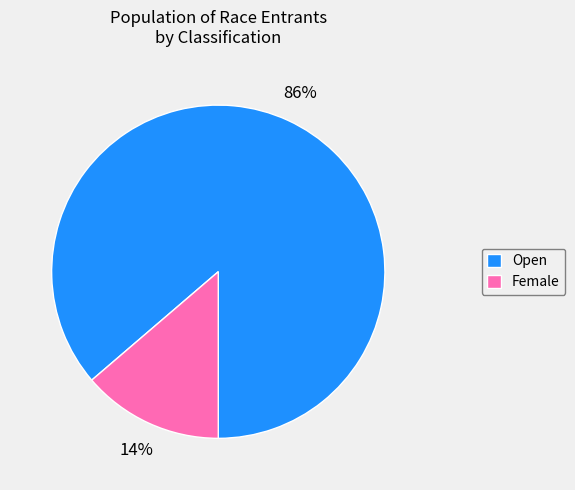

To the nearest percent, what portion does Female represent?

14%